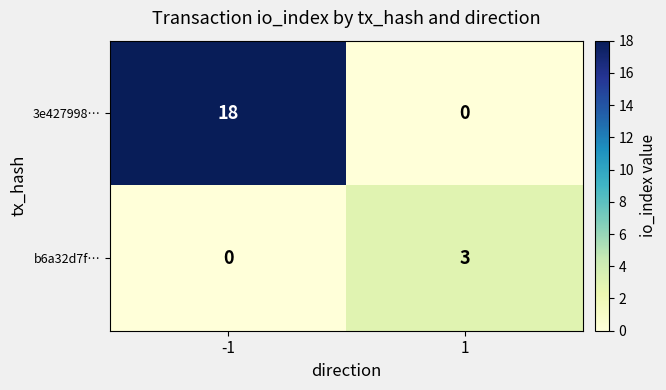

List the series in order of their overall mean, highest first.

3e427998…, b6a32d7f…